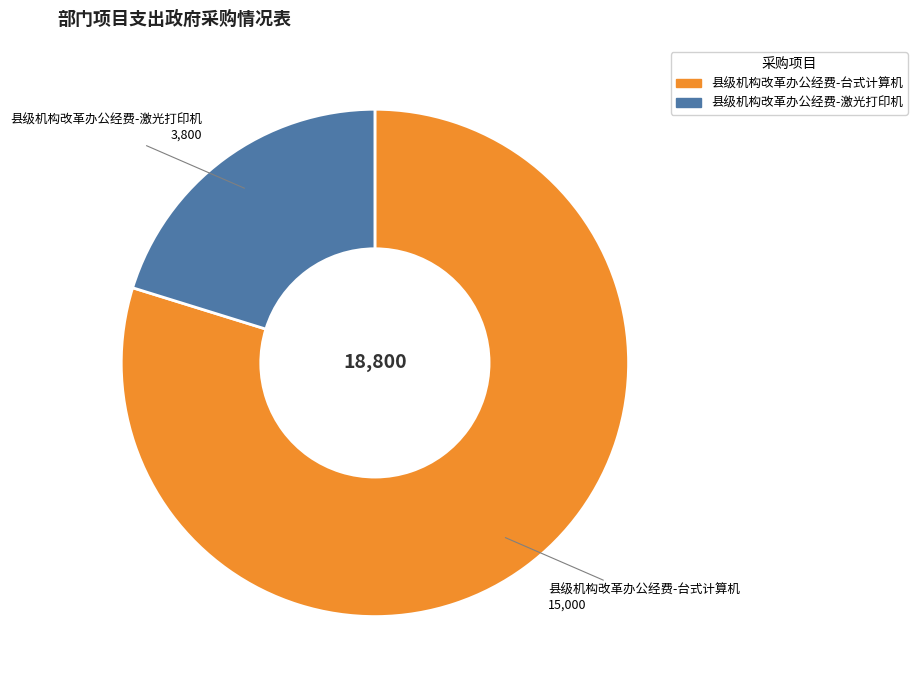

Combined, do 县级机构改革办公经费-激光打印机 and 县级机构改革办公经费-台式计算机 account for over 50%?

Yes